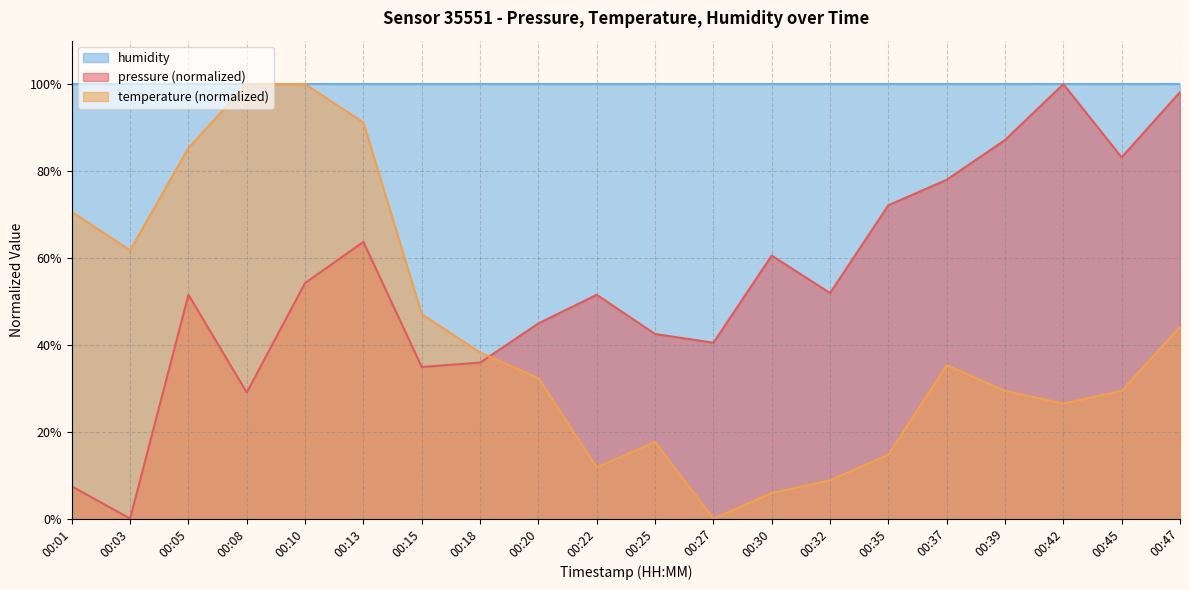

Does the chart display data point markers on the line(s)?

No